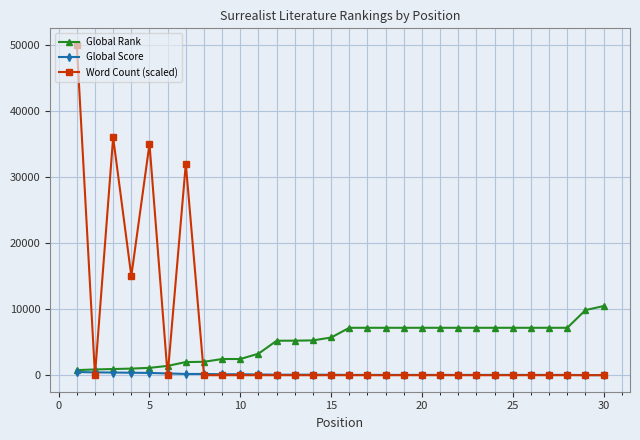

What is the highest value of the Global Rank series?

10466